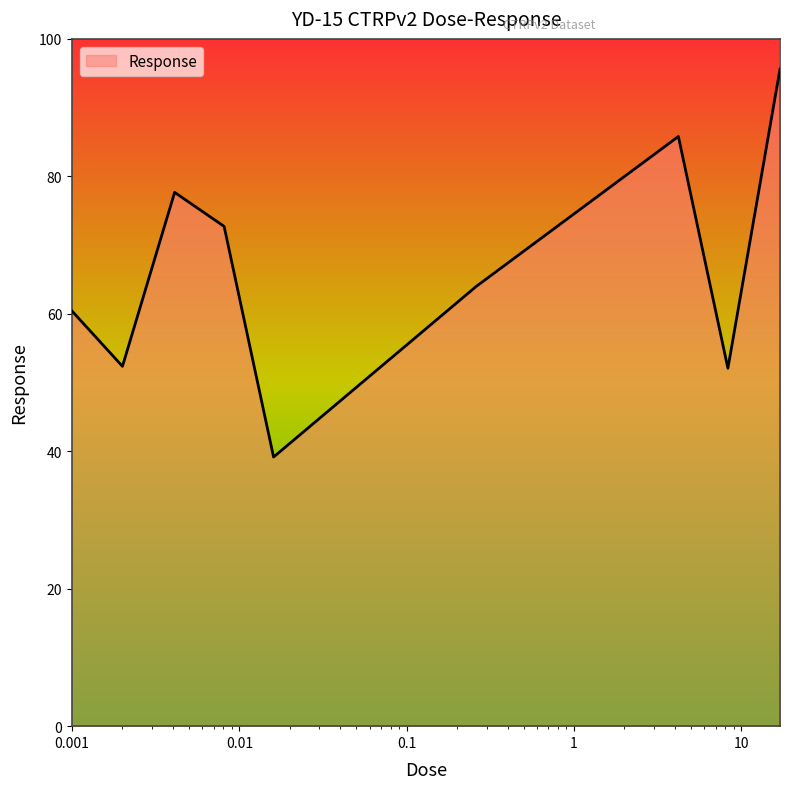

Does the chart display data point markers on the line(s)?

No